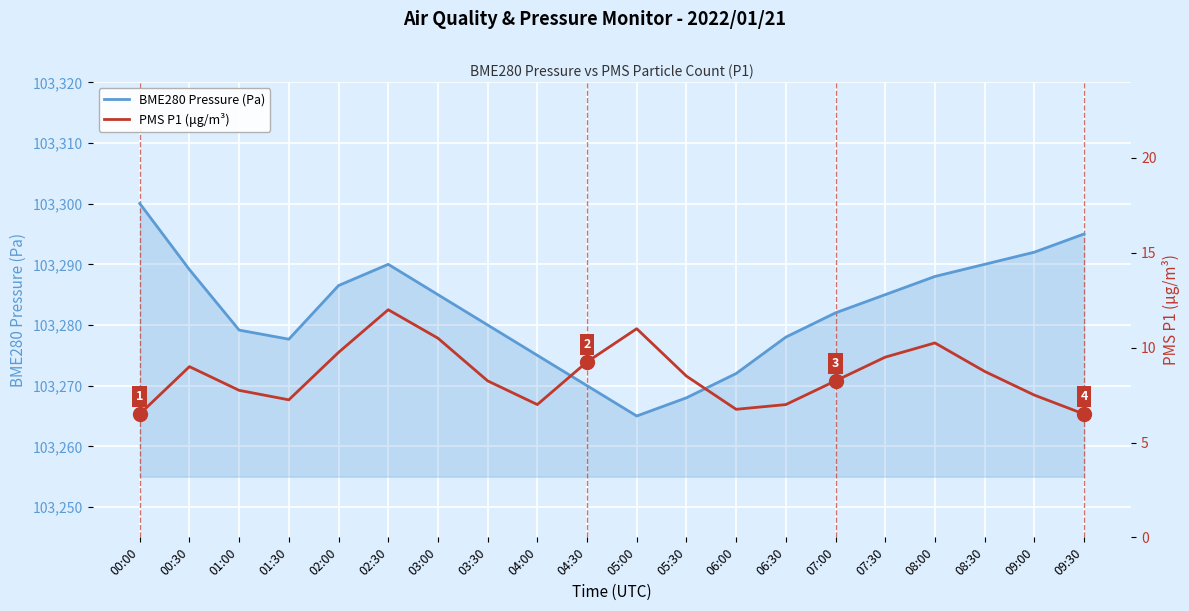

True or false: BME280 Pressure (Pa) and PMS P1 (μg/m³) cross at least once.

False